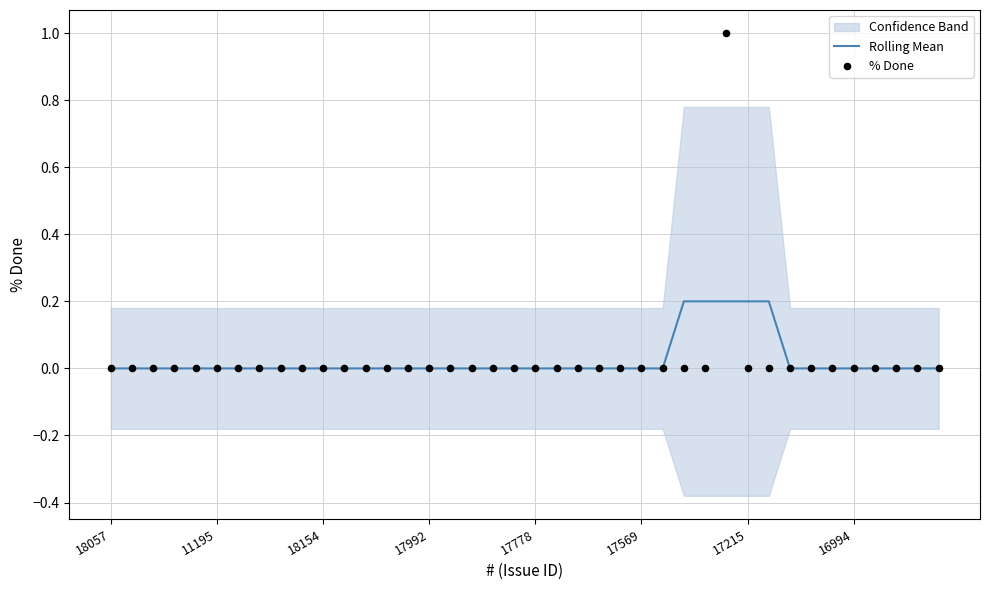

At which category is the sum across all series the highest?

29